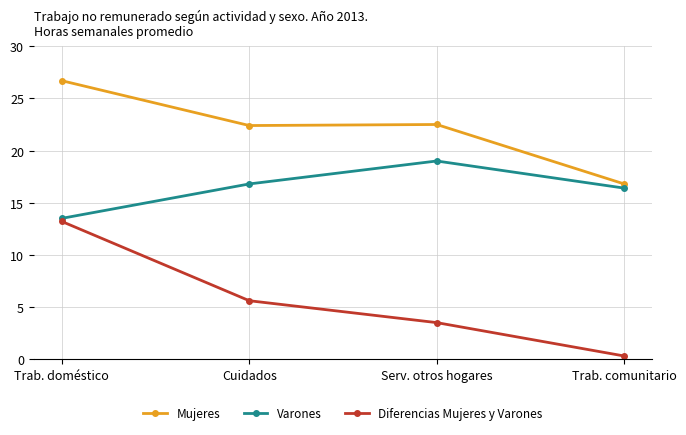

True or false: Diferencias Mujeres y Varones has a value of 3.7 at Cuidados.

False